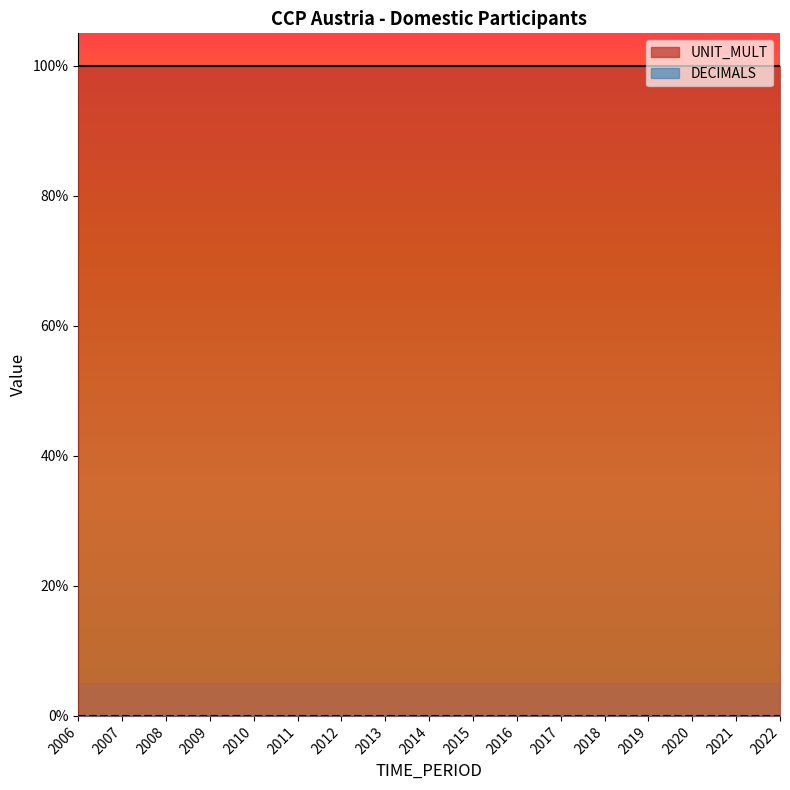

Which category has the highest value across all series?

2006